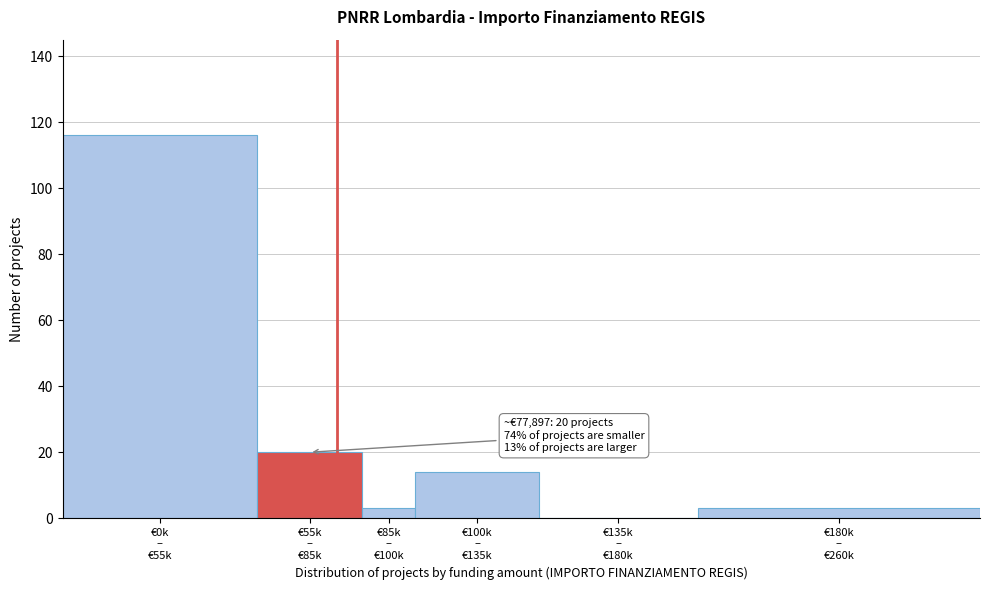

What is the greatest value displayed?

116